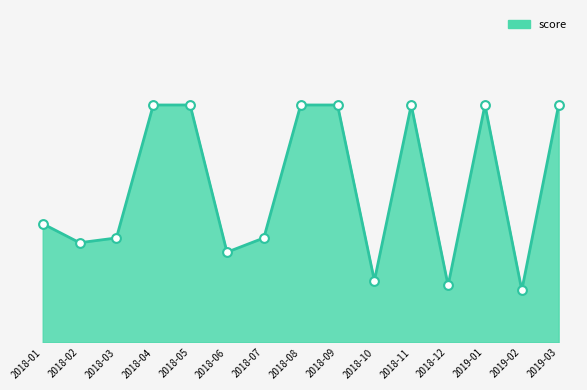

Which has a higher value, 2018-11 or 2018-01?

2018-11